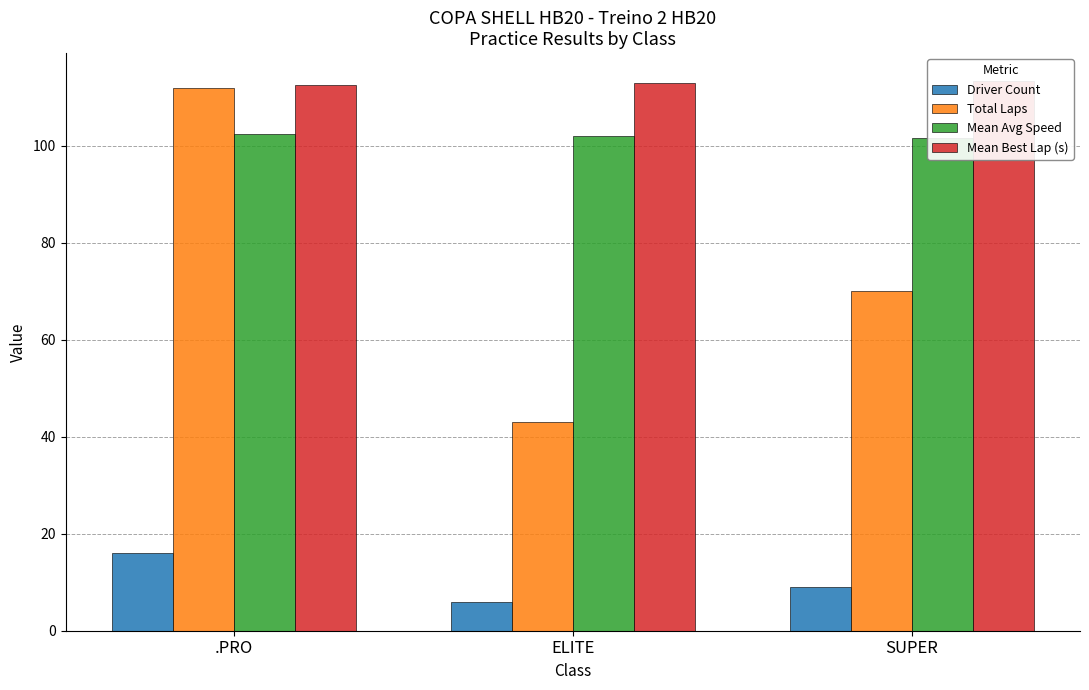

At ELITE, list the series in order from largest to smallest.

Mean Best Lap (s), Mean Avg Speed, Total Laps, Driver Count